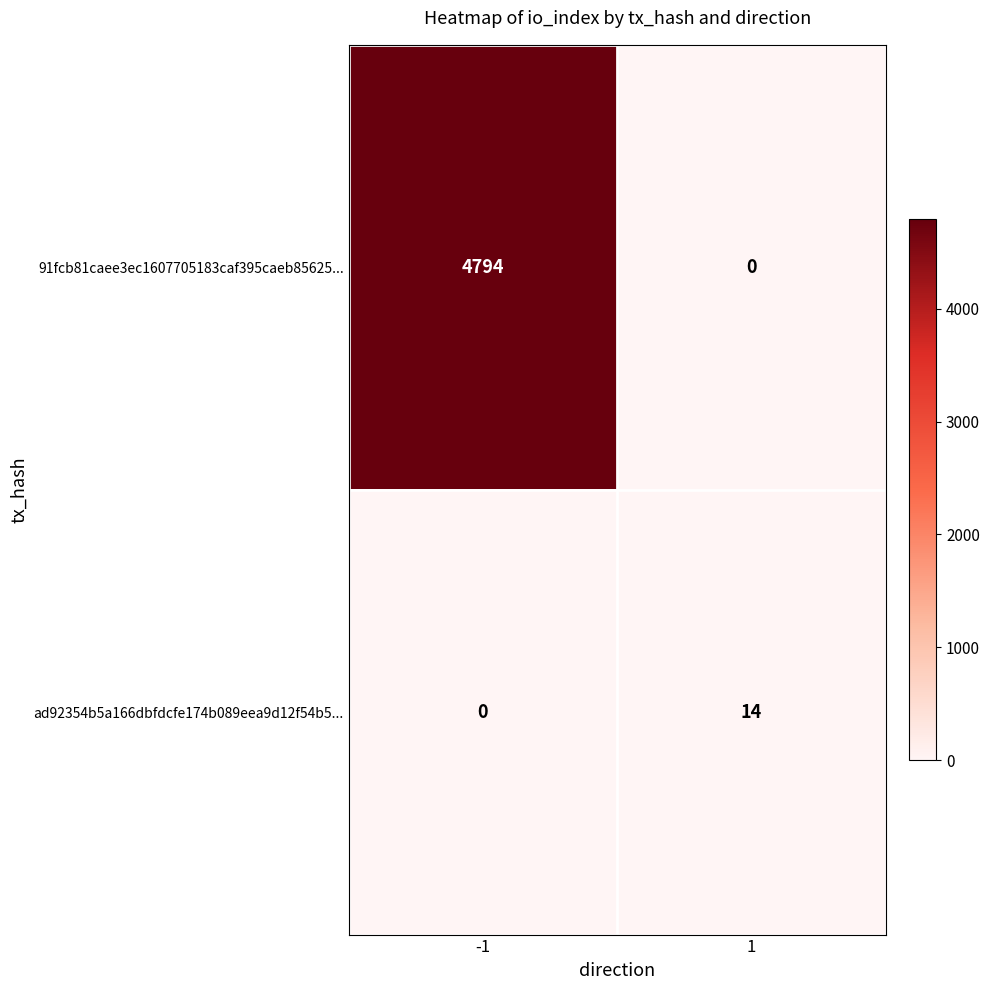

What is the maximum value for 91fcb81caee3ec1607705183caf395caeb85625...?

4794